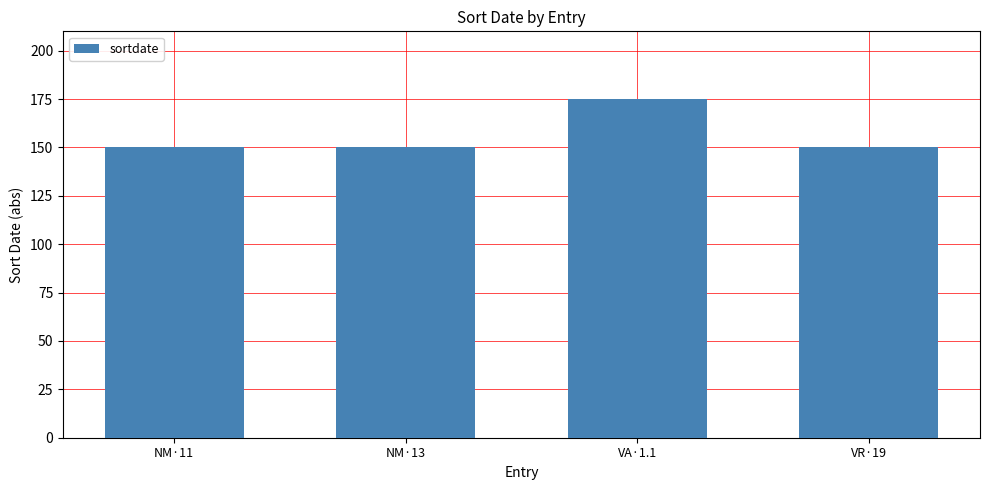

At which category does the chart reach its peak across all series?

VA·1.1